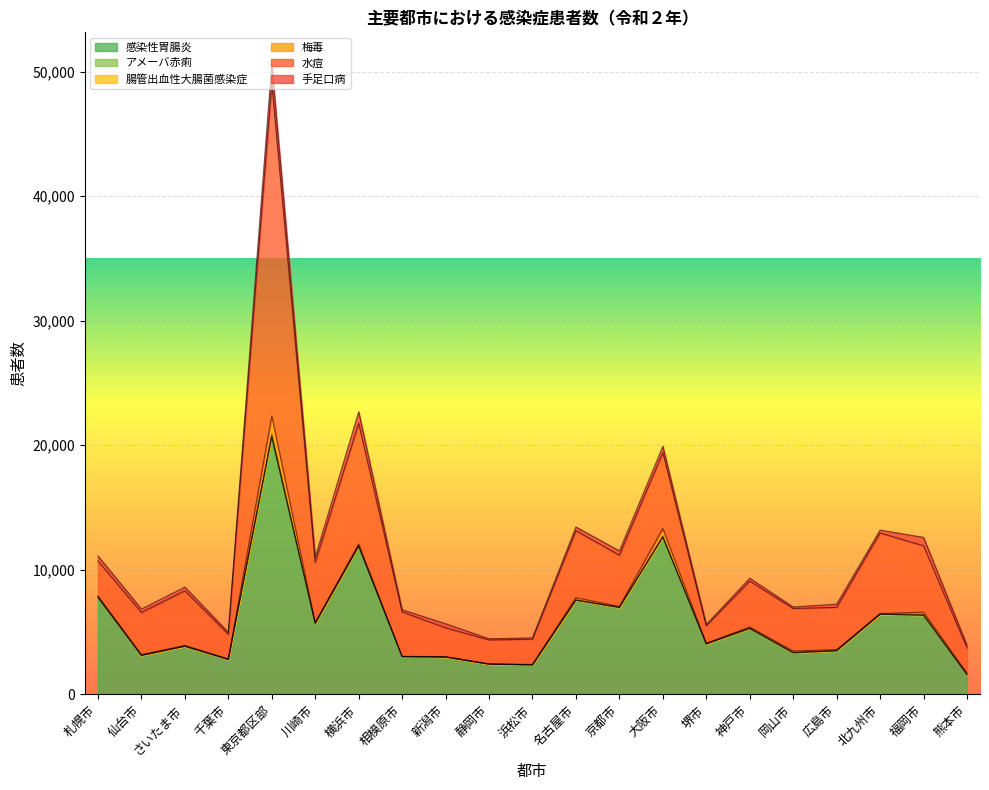

Which series changed the most between 大阪市 and 広島市?

感染性胃腸炎